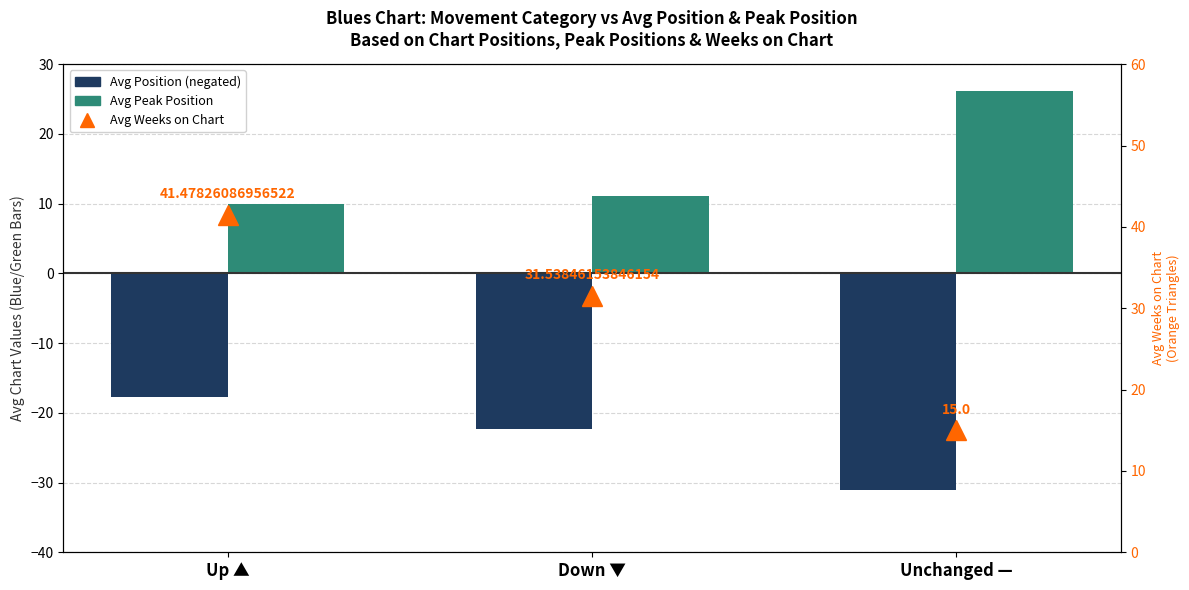

Reading left to right, extract all data points from this chart.

Avg Position (negated): Up ▲=-17.7	Down ▼=-22.3	Unchanged —=-31.0
Avg Peak Position: Up ▲=10.0	Down ▼=11.1	Unchanged —=26.2
Avg Weeks on Chart: Up ▲=41.5	Down ▼=31.5	Unchanged —=15.0